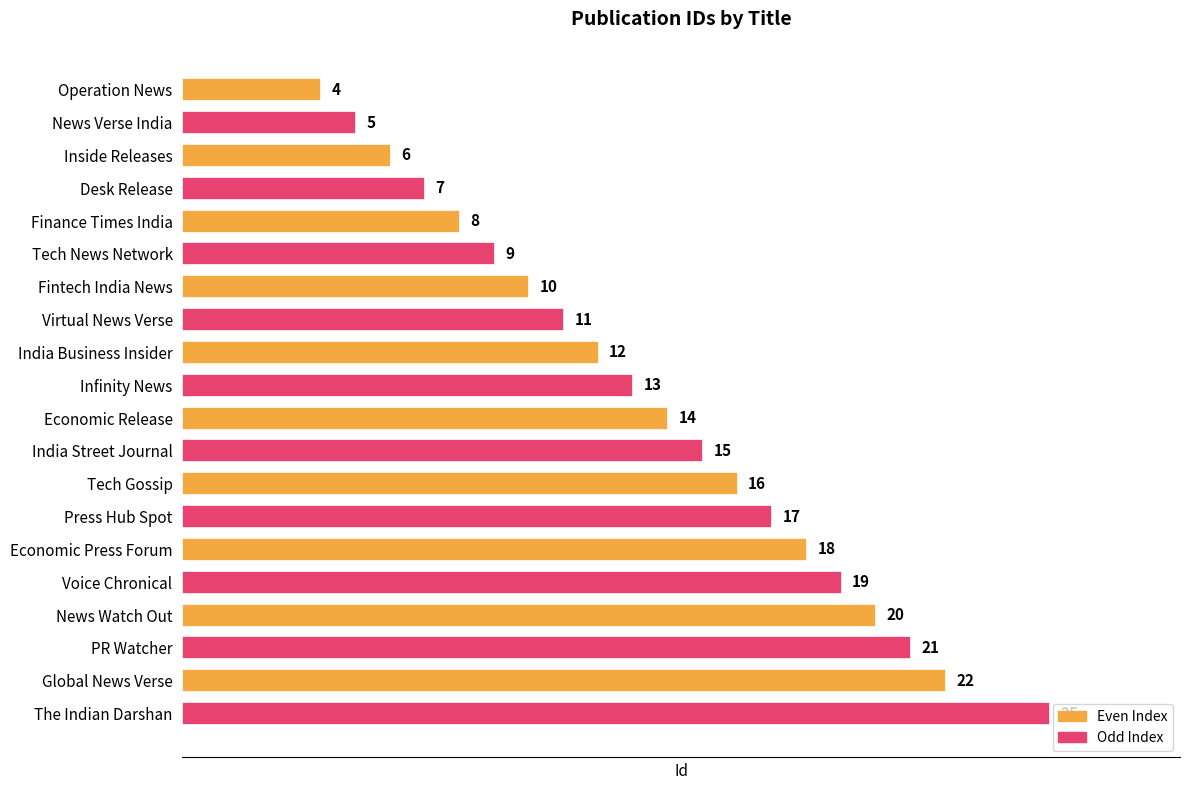

What is the sum of all values?

272